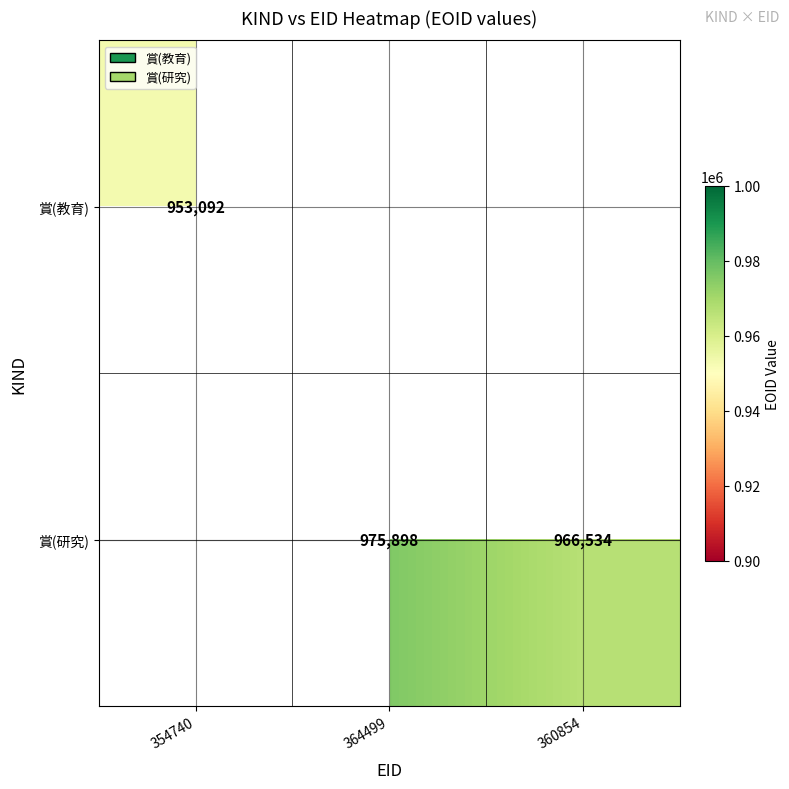

The value of 賞(研究) at 360854 is 1379552. True or false?

False